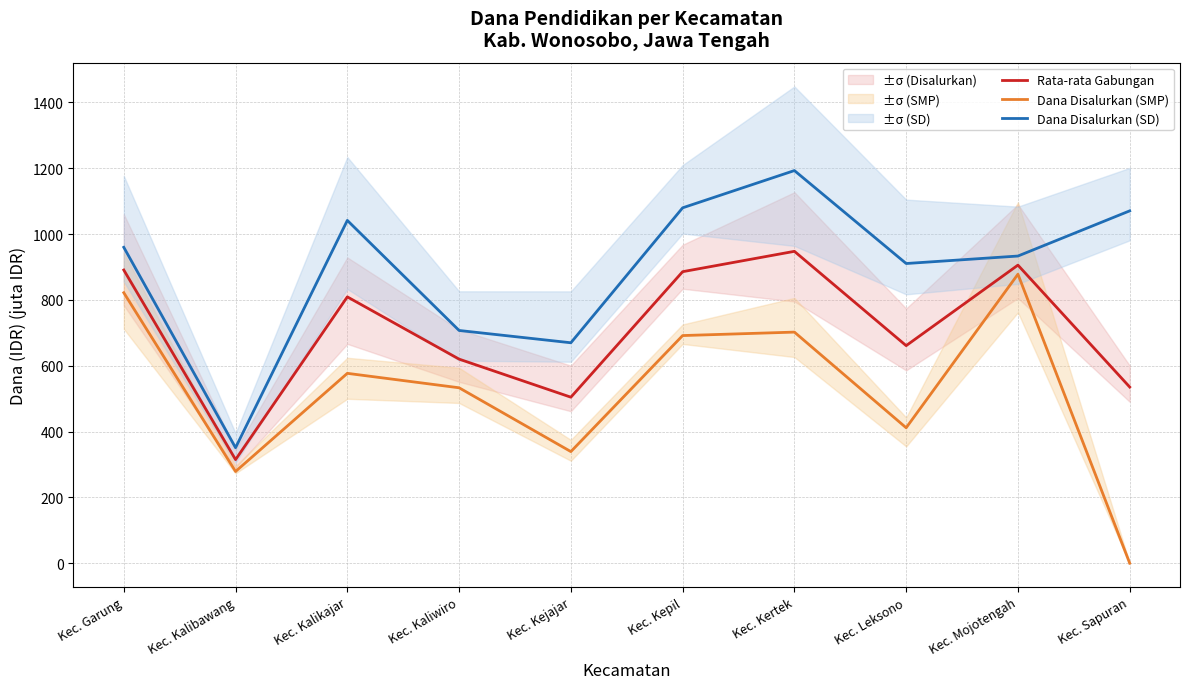

What is the average value of the Dana Disalurkan (SMP) series?

523.2